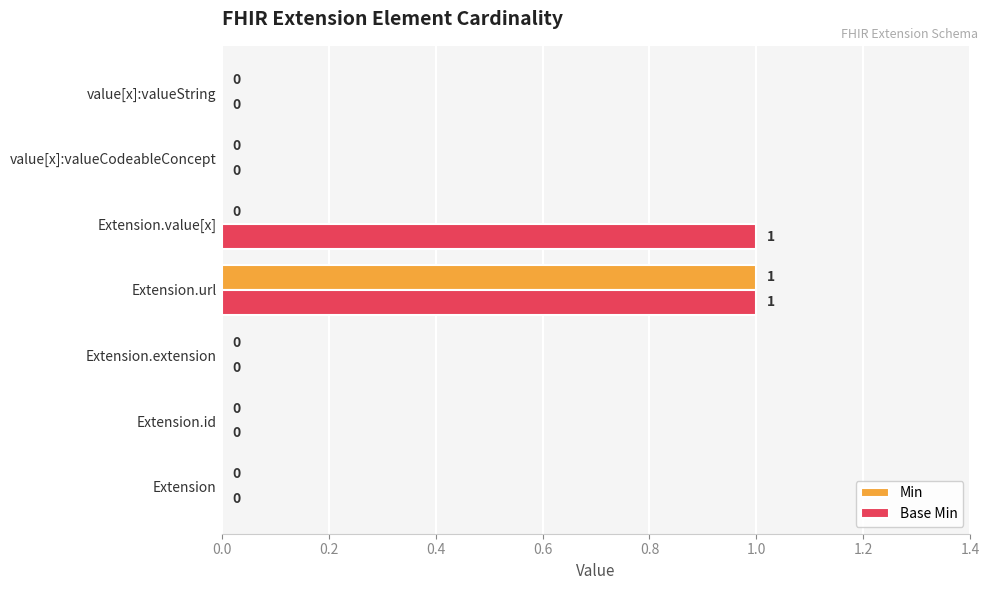

How many Min values are between 0 and 1?

7